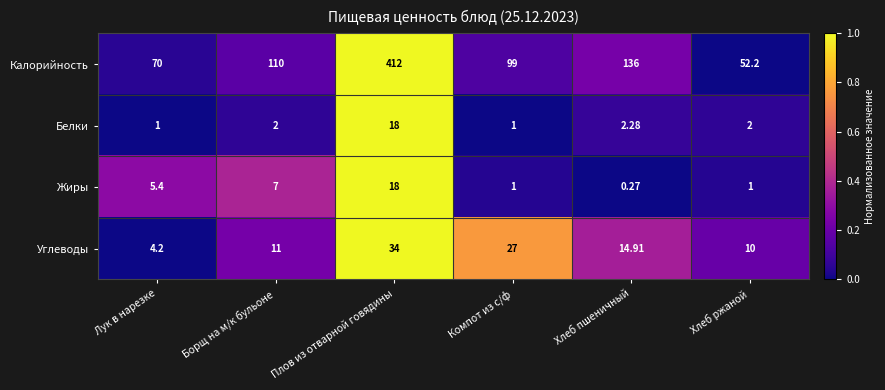

List the labels in order of Калорийность value, largest first.

Плов из отварной говядины, Хлеб пшеничный, Борщ на м/к бульоне, Компот из с/ф, Лук в нарезке, Хлеб ржаной